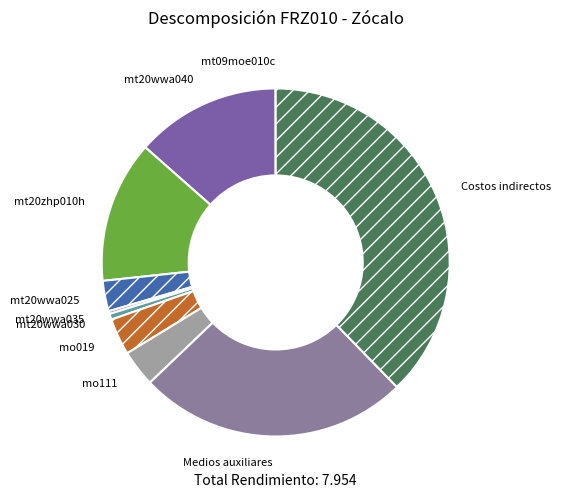

Which category has the biggest portion of the pie?

Costos indirectos